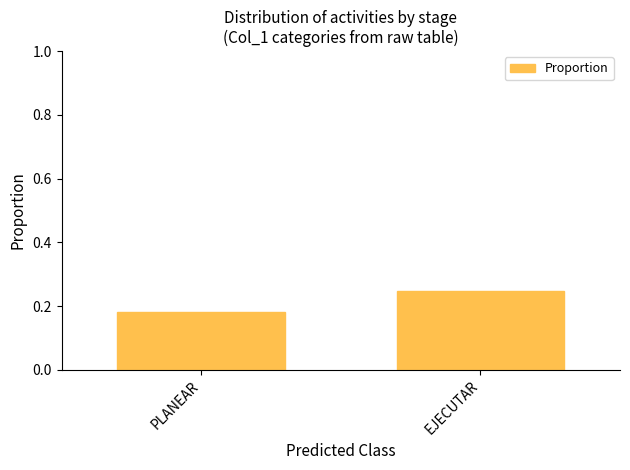

What is the label of the 1st bar from the left?

PLANEAR